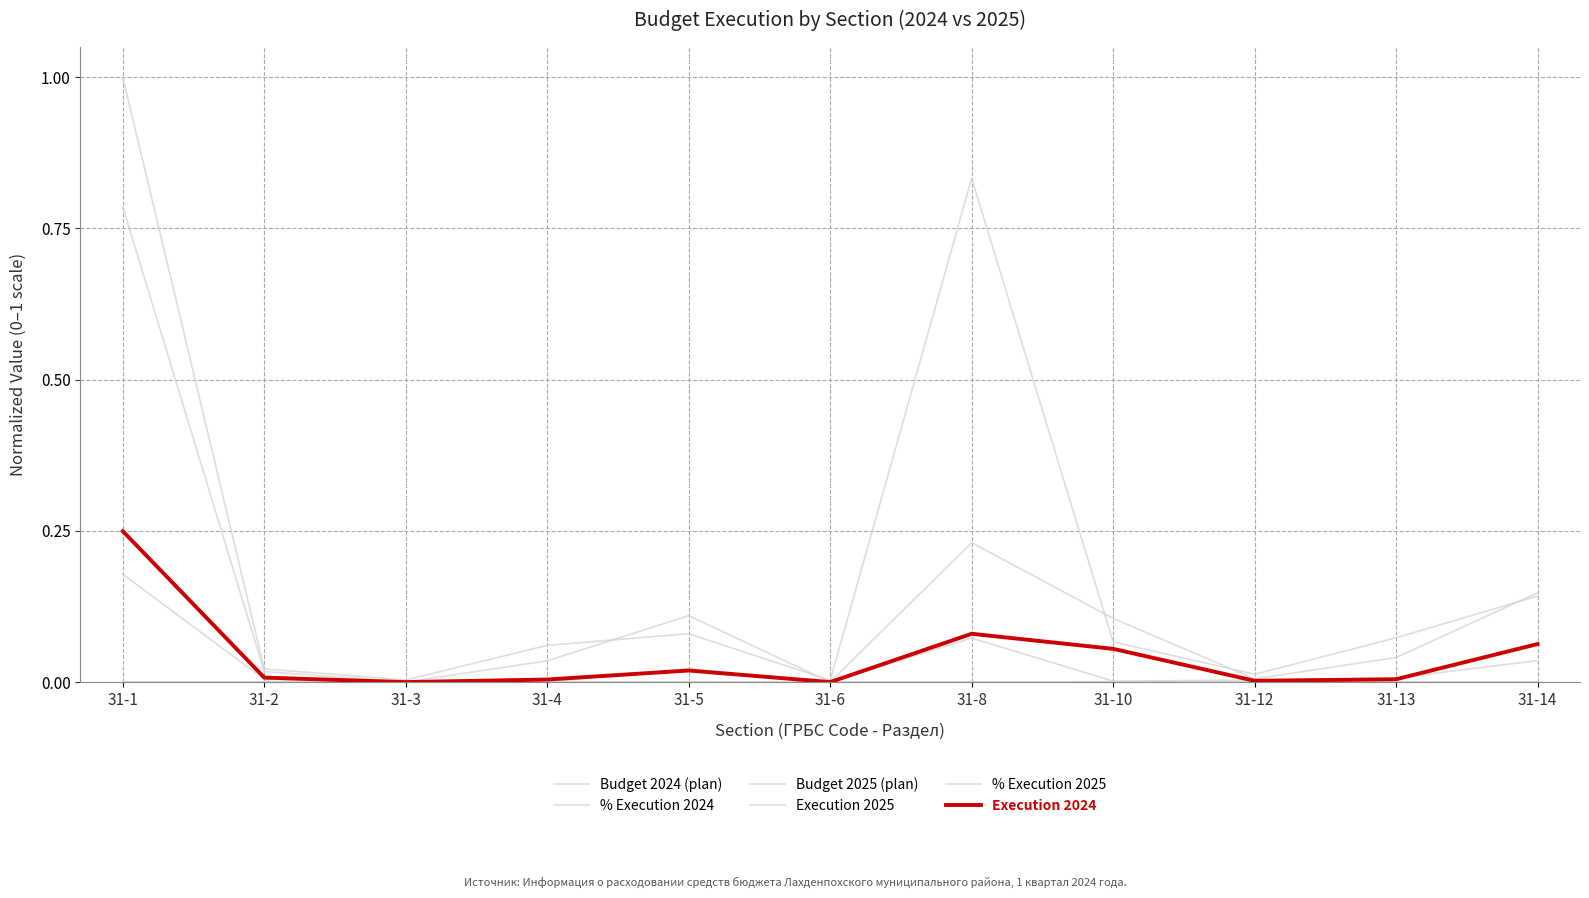

Reading right to left, what are all the values shown in this chart?

Budget 2024 (plan): 0.1	0.0	0.0	0.1	0.2	0.0	0.1	0.0	0.0	0.0	0.8
% Execution 2024: 0.0	0.0	0.0	0.0	0.0	0.0	0.0	0.0	0.0	0.0	0.0
Budget 2025 (plan): 0.1	0.1	0.0	0.1	0.8	0.0	0.1	0.1	0.0	0.0	1.0
Execution 2025: 0.0	0.0	0.0	0.0	0.1	0.0	0.0	0.0	0.0	0.0	0.2
% Execution 2025: 0.0	0.0	0.0	0.0	0.0	0.0	0.0	0.0	0.0	0.0	0.0
Execution 2024: 0.1	0.0	0.0	0.1	0.1	0.0	0.0	0.0	0.0	0.0	0.2